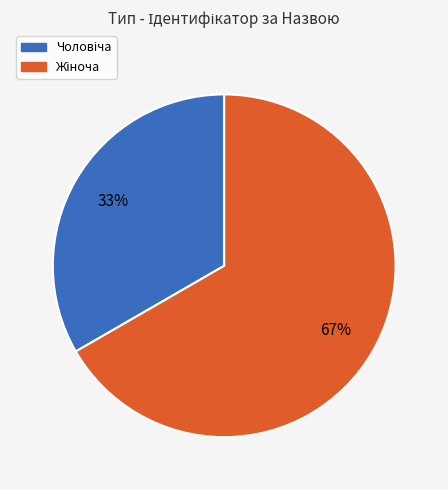

To the nearest percent, what is the average slice percentage?

50%